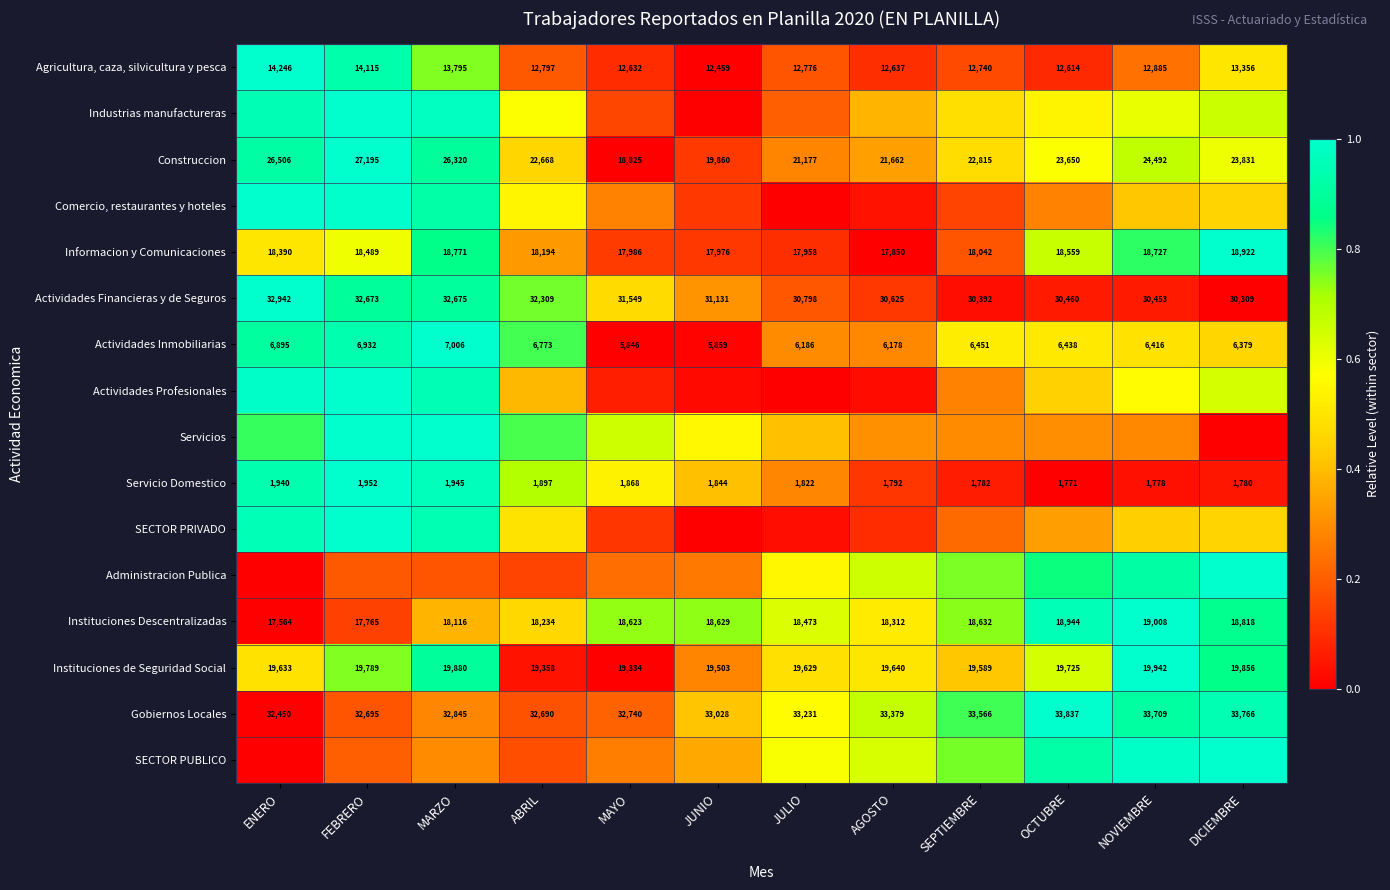

Rank the categories by Agricultura, caza, silvicultura y pesca value from lowest to highest.

JUNIO, OCTUBRE, MAYO, AGOSTO, SEPTIEMBRE, JULIO, ABRIL, NOVIEMBRE, DICIEMBRE, MARZO, FEBRERO, ENERO